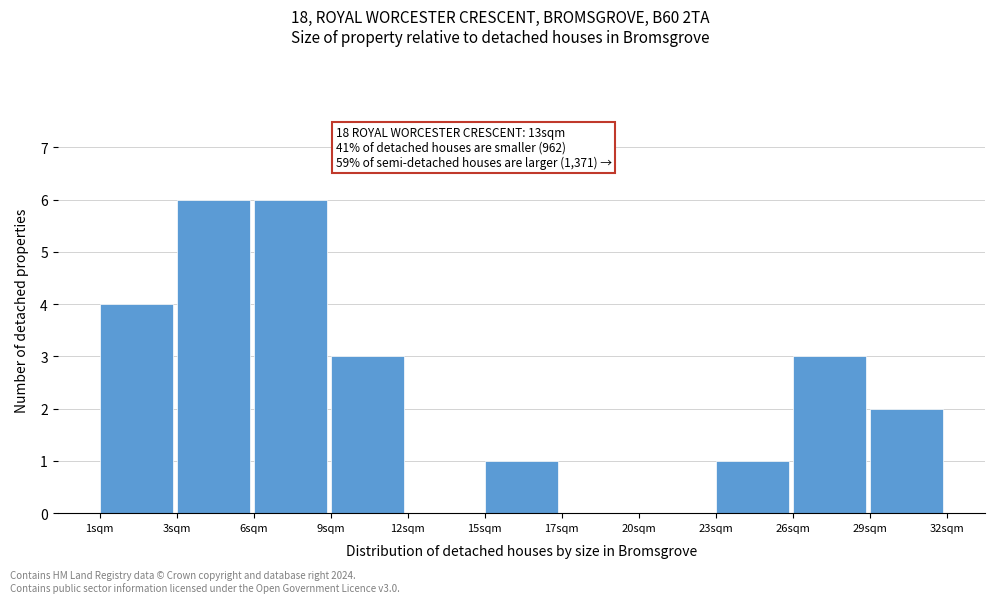

Reading left to right, transcribe all the data shown in this chart.

1sqm=4	3sqm=6	6sqm=6	9sqm=3	12sqm=0	15sqm=1	17sqm=0	20sqm=0	23sqm=1	26sqm=3	29sqm=2